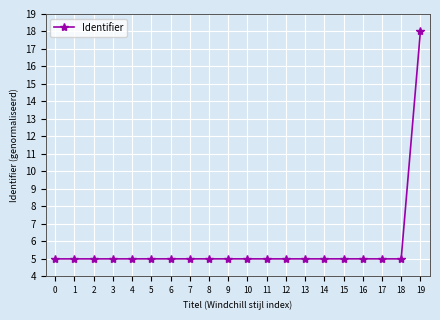

How many lines are shown in the chart?

1